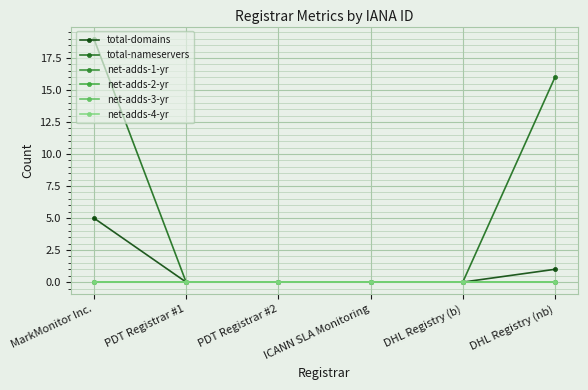

List the series in order of their peak value, highest first.

total-nameservers, total-domains, net-adds-1-yr, net-adds-2-yr, net-adds-3-yr, net-adds-4-yr